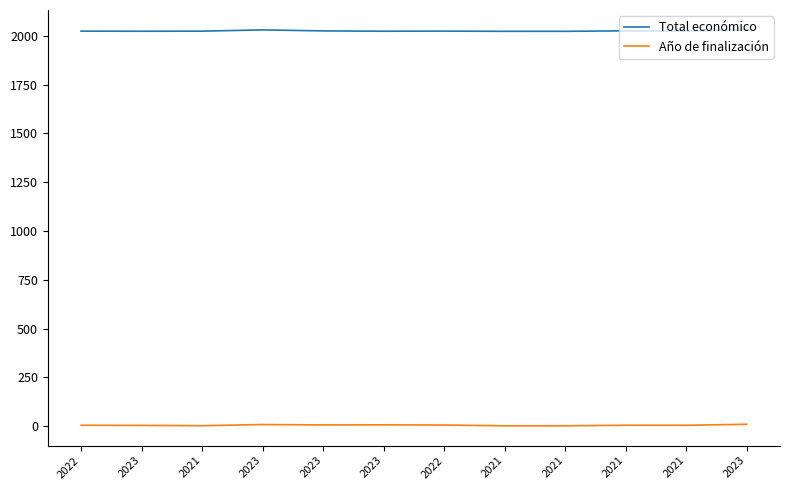

Does the chart have visible grid lines?

No